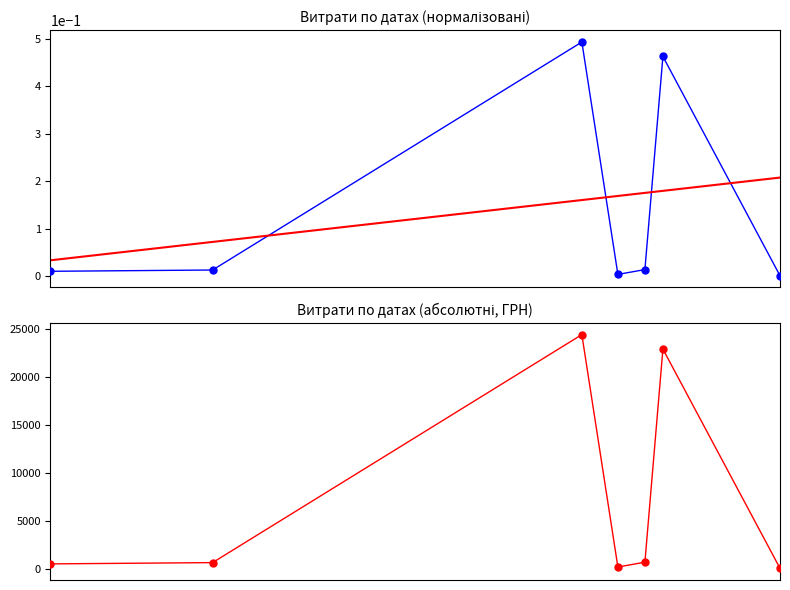

At how many categories does at least one series exceed 19096?

2